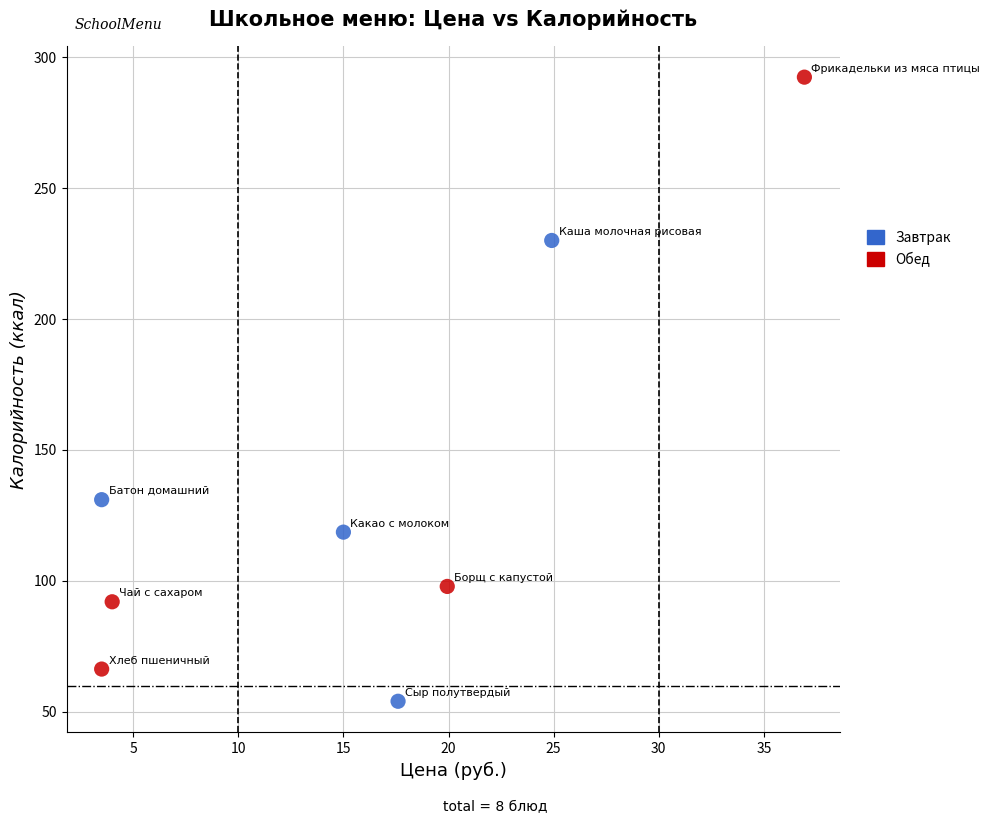

Which series has the widest spread of Y values?

Обед